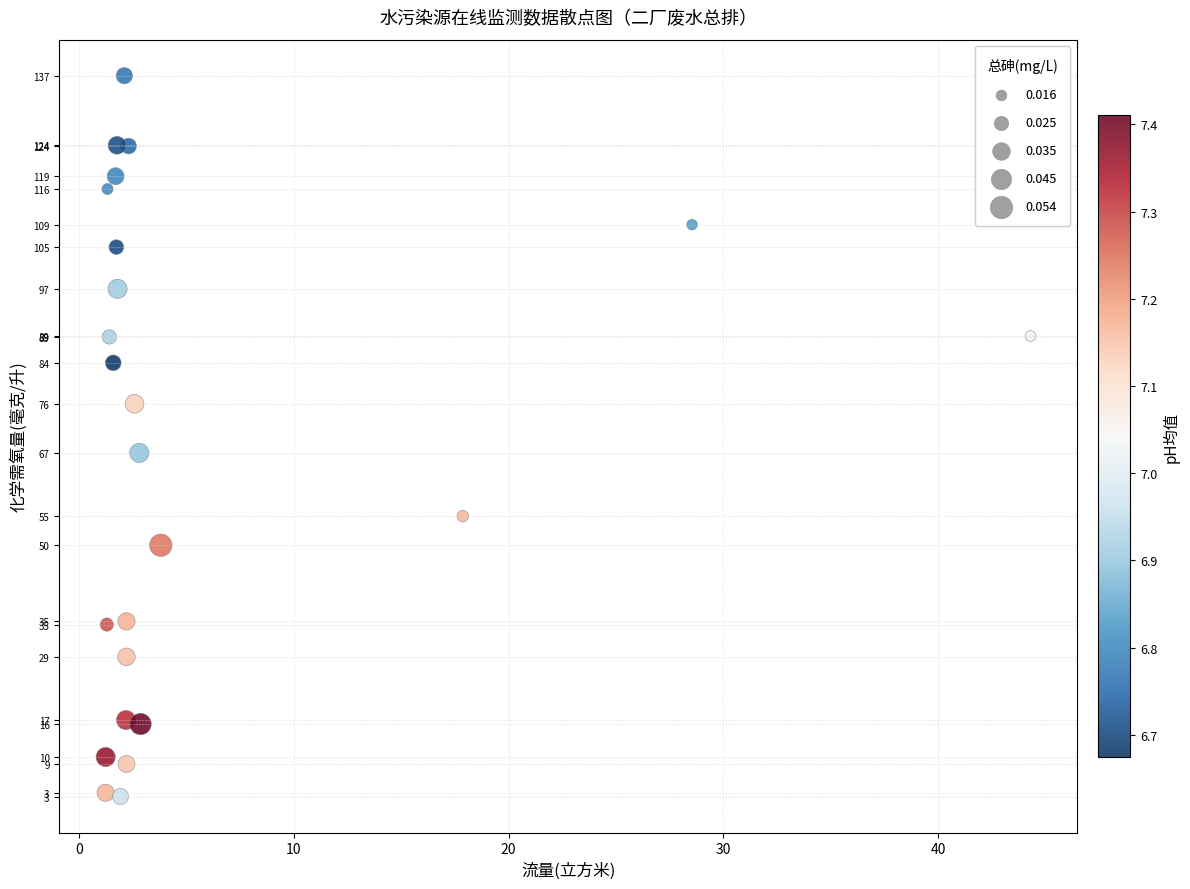

What is the range of X values (max minus min)?

43.1